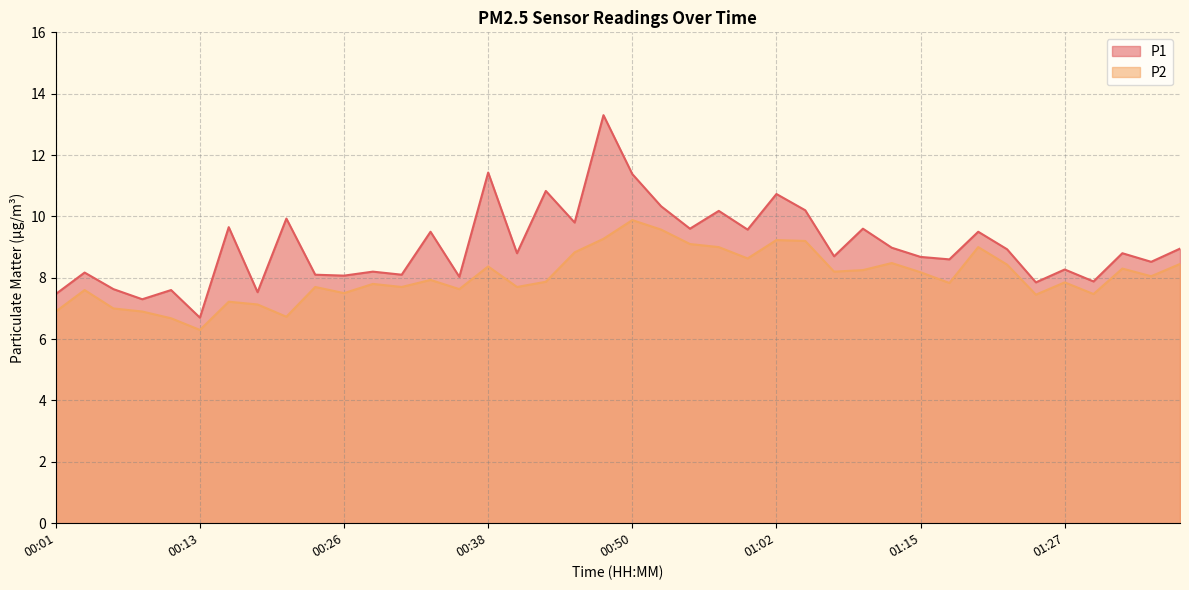

Reading right to left, what are all the values shown in this chart?

P1: 8.9	8.5	8.8	7.9	8.3	7.8	8.9	9.5	8.6	8.7	9.0	9.6	8.7	10.2	10.7	9.6	10.2	9.6	10.3	11.4	13.3	9.8	10.8	8.8	11.4	8.0	9.5	8.1	8.2	8.1	8.1	9.9	7.5	9.7	6.7	7.6	7.3	7.6	8.2	7.5
P2: 8.4	8.1	8.3	7.5	7.8	7.5	8.4	9.0	7.8	8.2	8.5	8.2	8.2	9.2	9.2	8.6	9.0	9.1	9.6	9.9	9.3	8.8	7.9	7.7	8.4	7.6	7.9	7.7	7.8	7.5	7.7	6.7	7.1	7.2	6.3	6.7	6.9	7.0	7.6	6.9